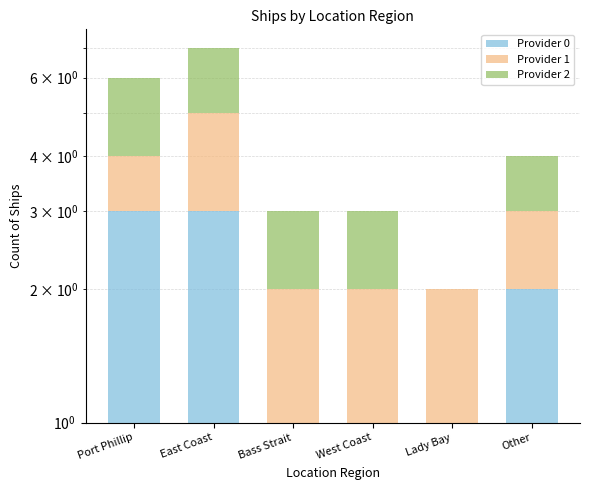

Which category has the highest value in the Provider 0 series?

Port Phillip